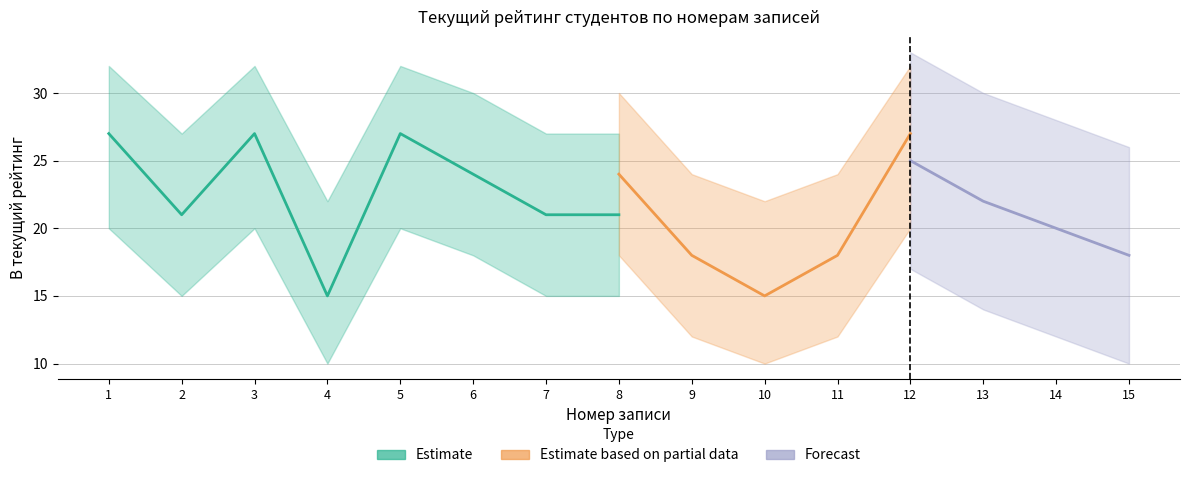

Between 6 and 3, which is larger?

3